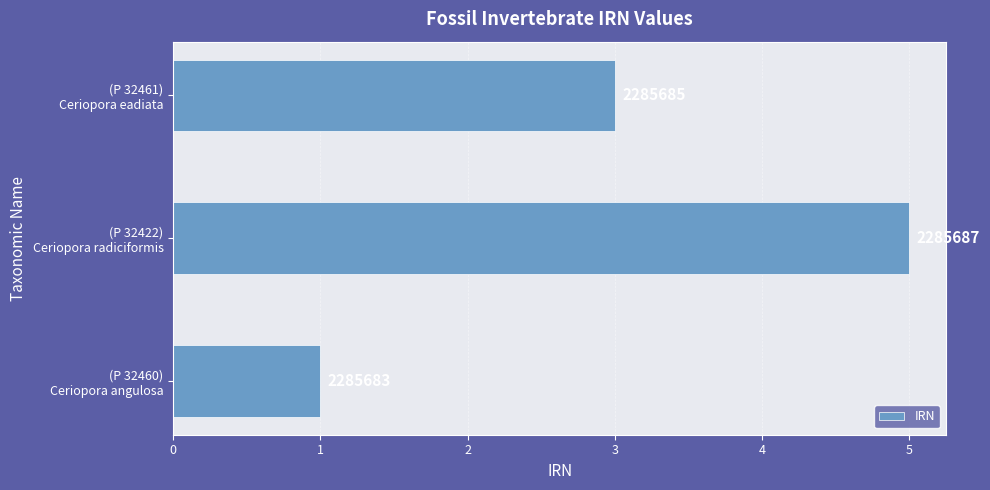

Does the chart contain any negative values?

No